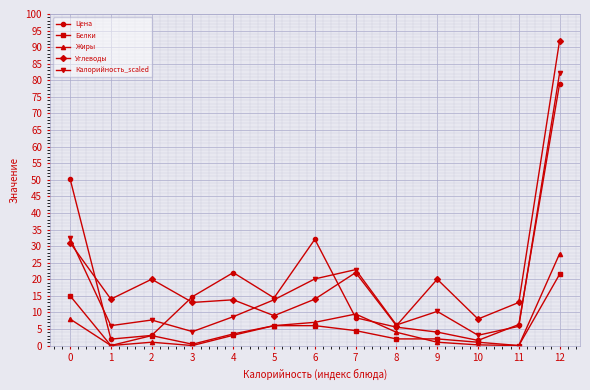

What is the difference between the maximum and minimum values in the Белки series?

21.5